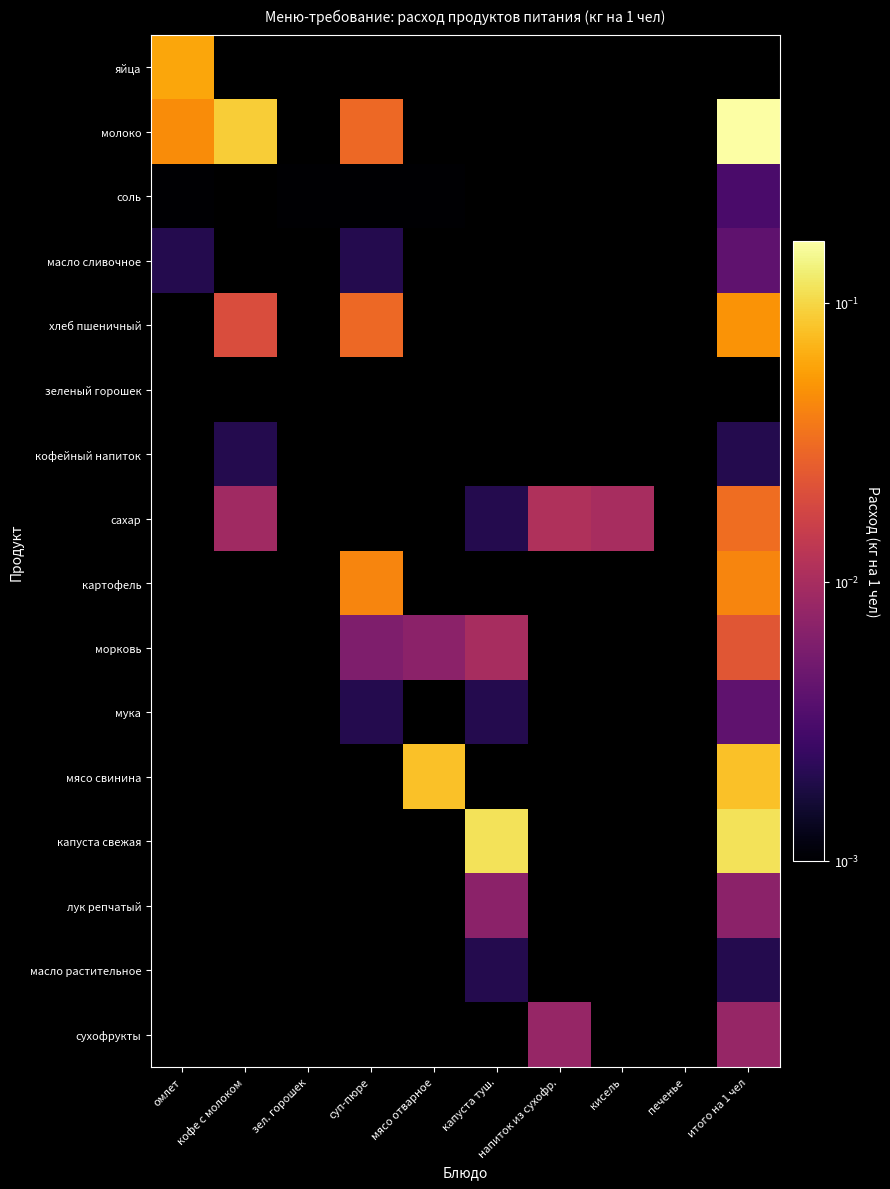

At how many categories does at least one series exceed 0?

9